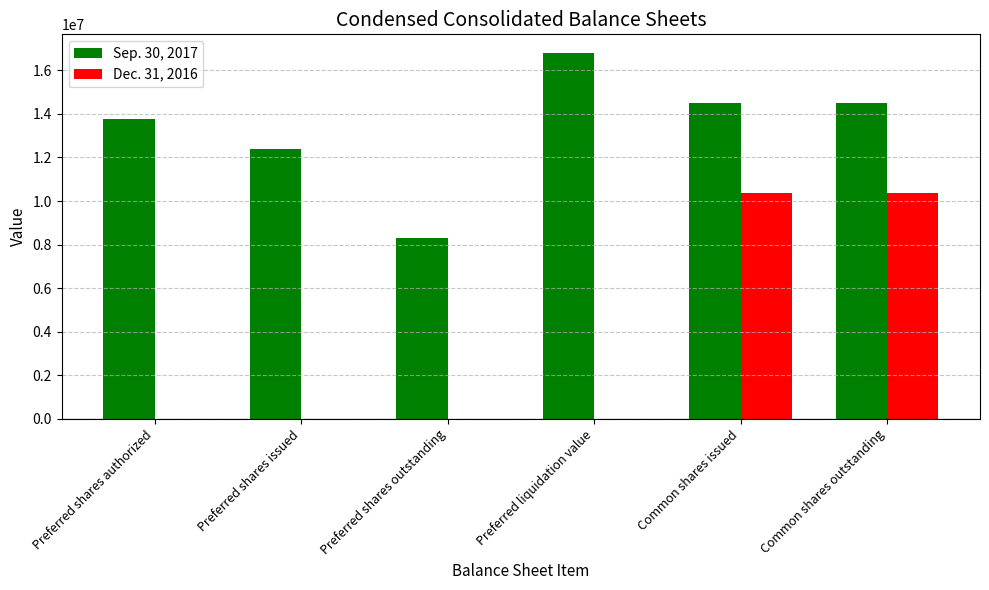

The Dec. 31, 2016 series shows 10345637 at Common shares outstanding. True or false?

True